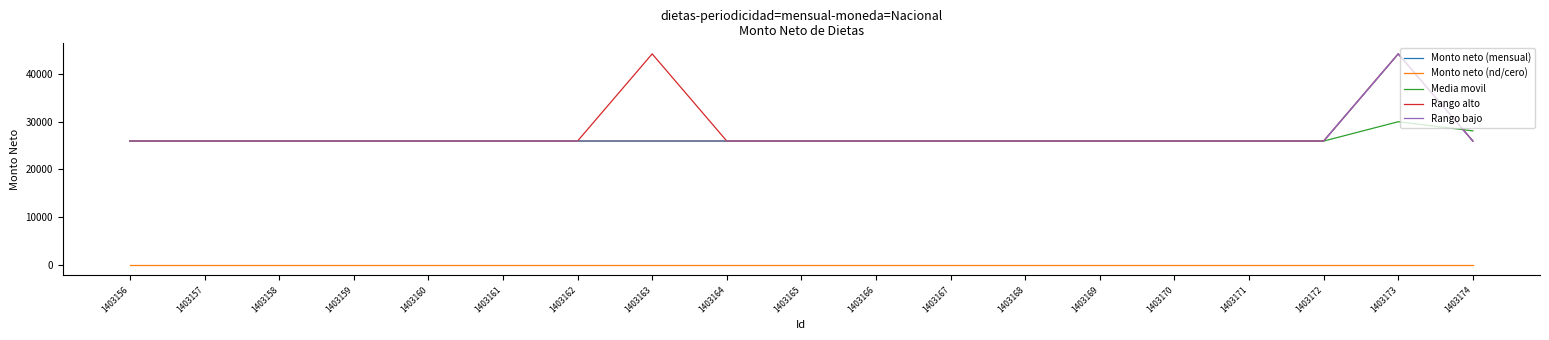

At which category is the sum across all series the highest?

1403173